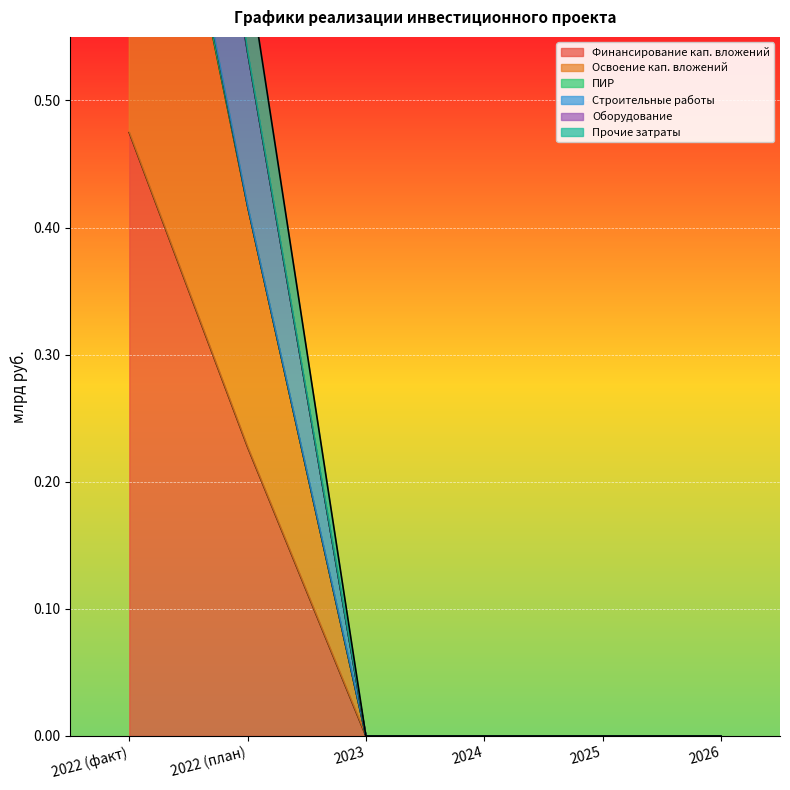

The value of Финансирование кап. вложений at 2022 (план) is 0.1. True or false?

False